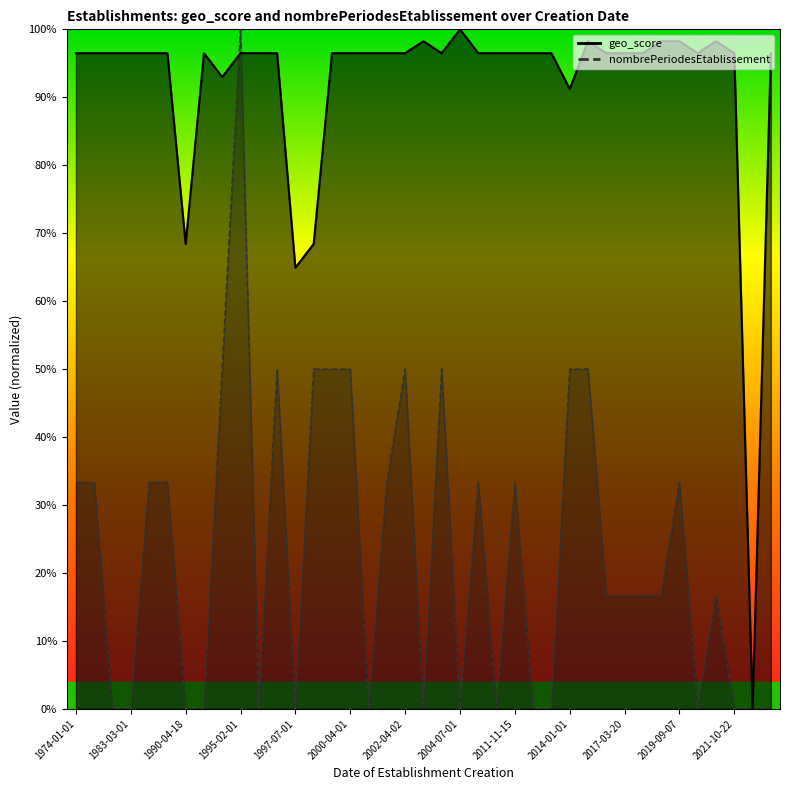

At which category is the sum across all series the highest?

1995-02-01